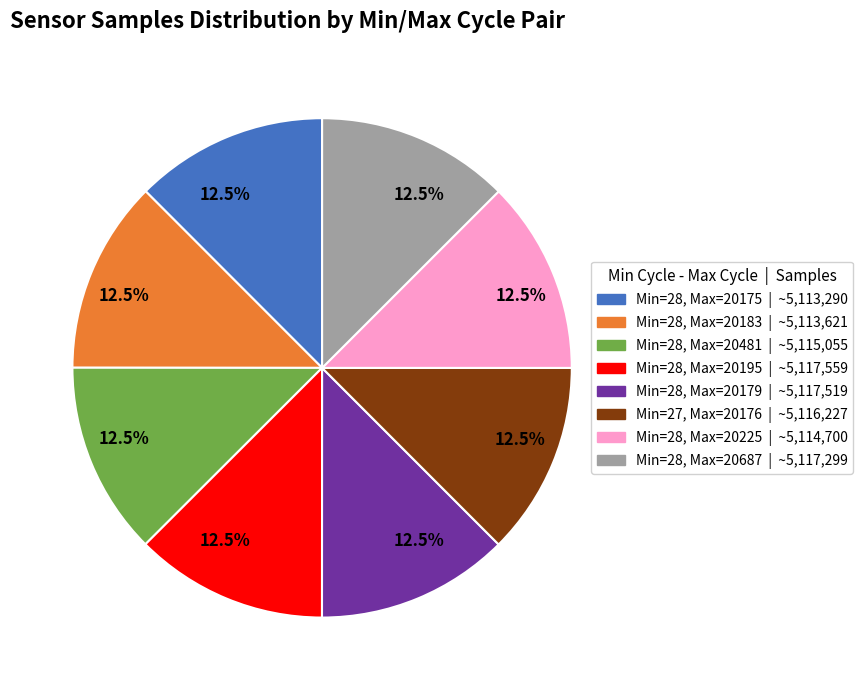

Is there any slice that represents more than half of the pie?

No